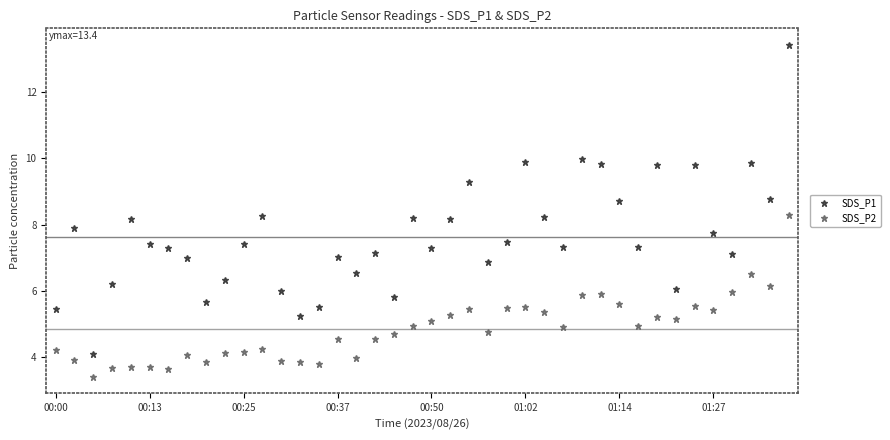

Rank the series by their average value, from lowest to highest.

SDS_P2, SDS_P1